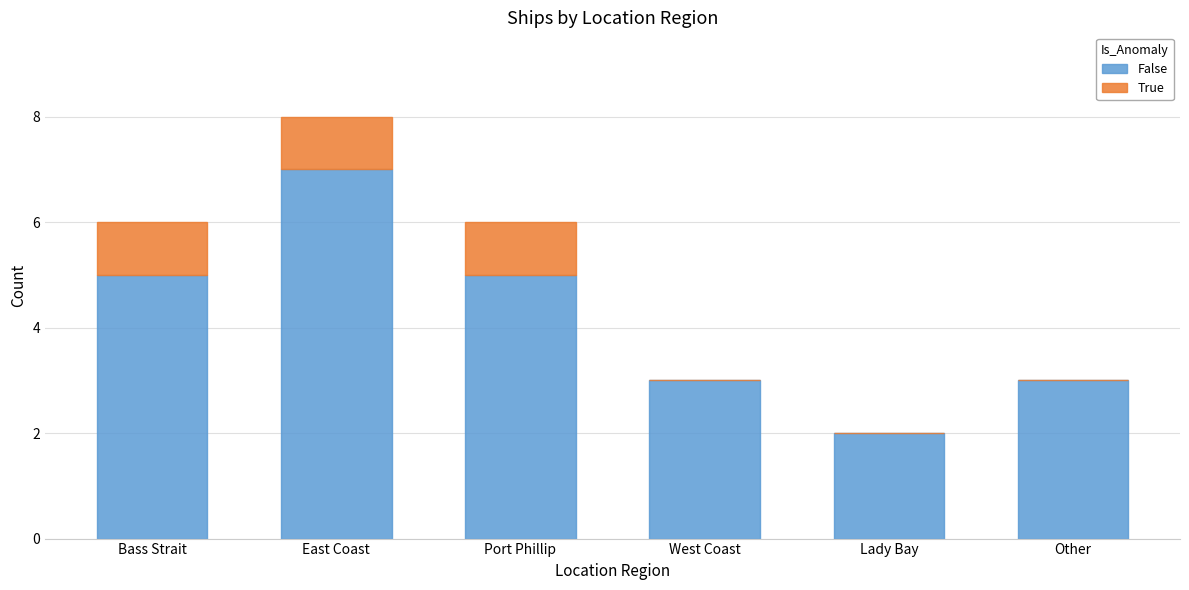

Is it true that False equals 5 at West Coast?

False